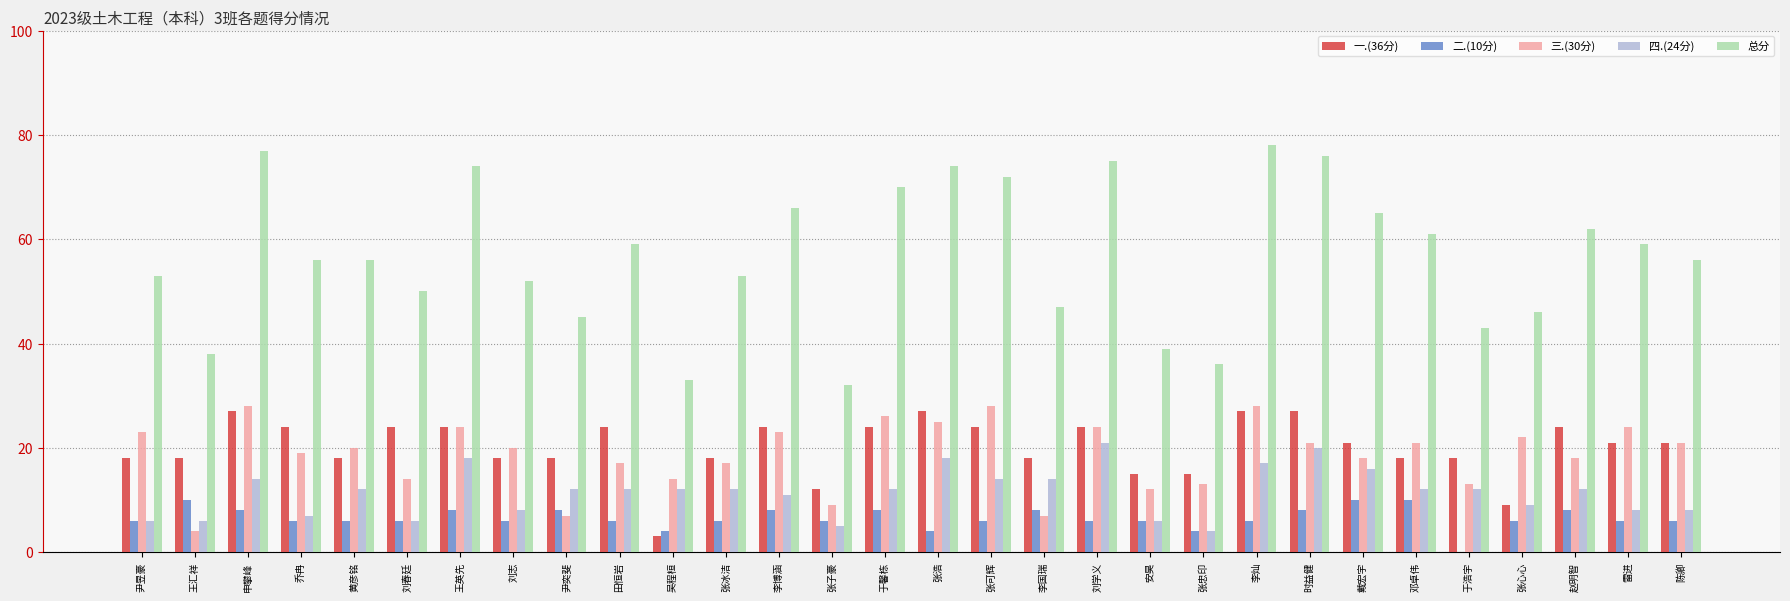

How many data points does each series have?

30